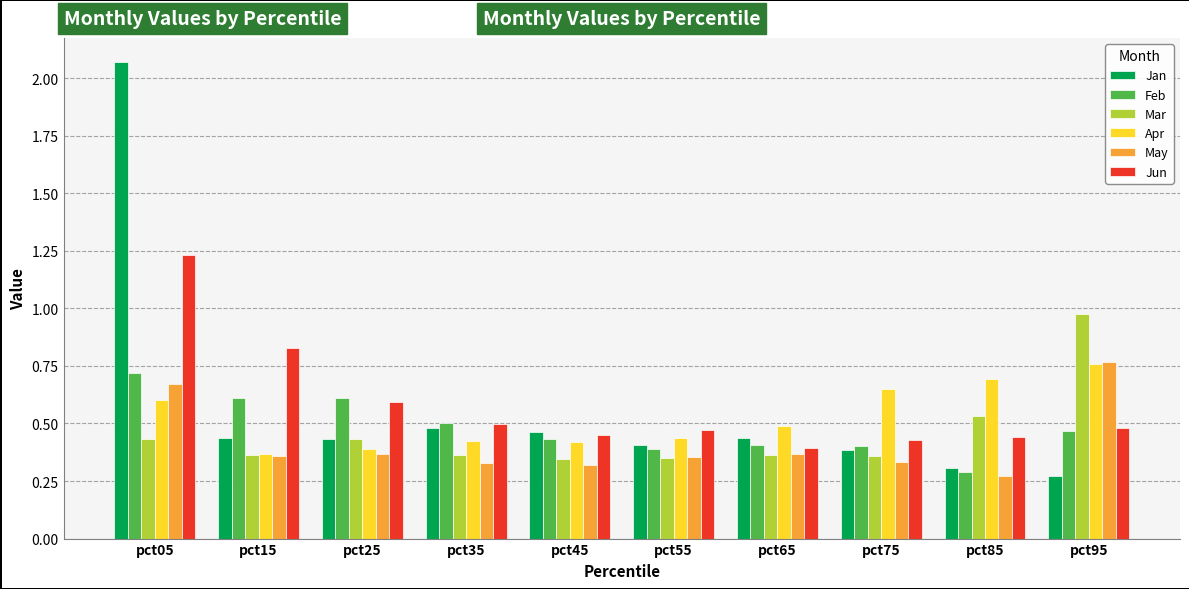

What is the total value across all series at pct15?

3.0